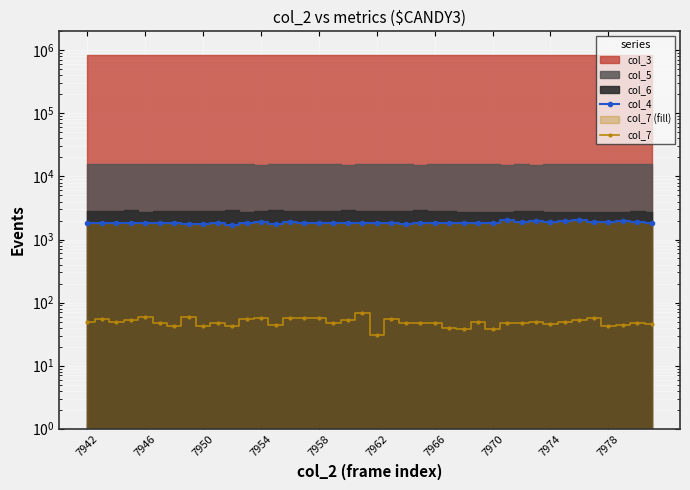

Reading left to right, what are all the values shown in this chart?

col_4: 1811	1857	1798	1846	1817	1824	1823	1778	1790	1855	1728	1801	1888	1784	1862	1823	1829	1816	1796	1821	1819	1810	1789	1843	1805	1819	1851	1858	1860	2016	1886	1978	1876	1970	2016	1922	1894	1943	1916	1852
col_7: 50	55	49	52	58	48	43	58	43	47	42	54	56	44	57	56	56	48	53	68	31	55	48	47	48	39	38	49	38	48	47	50	46	49	53	57	43	44	48	46